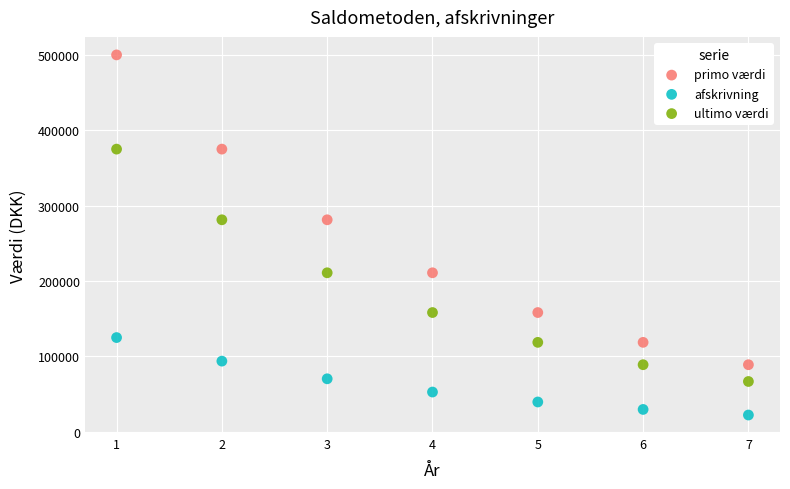

Which series contains the highest Y value?

primo værdi